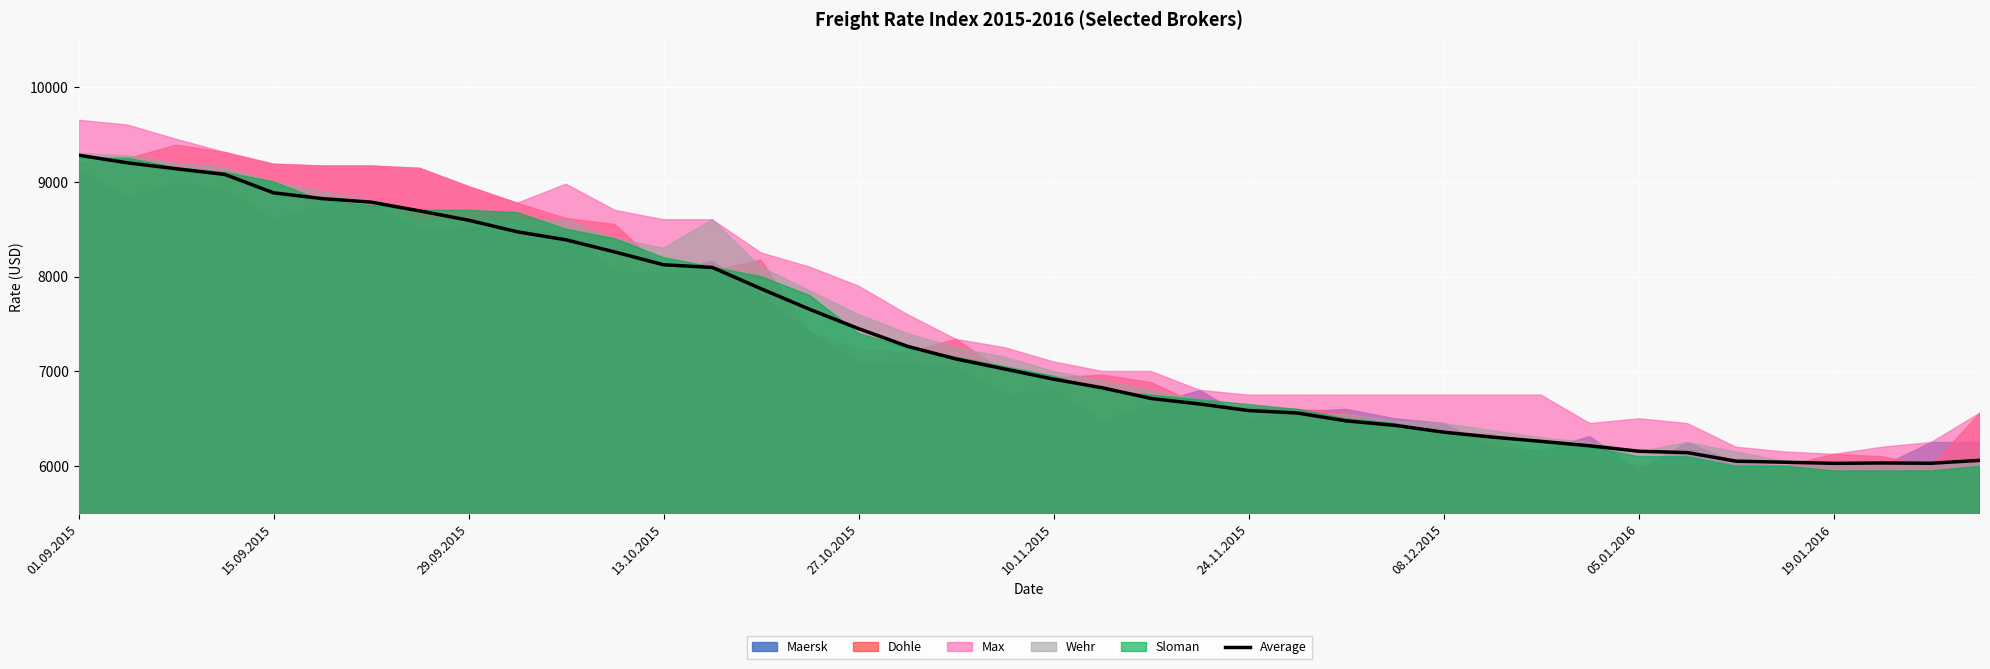

What position from the right is 21?

19